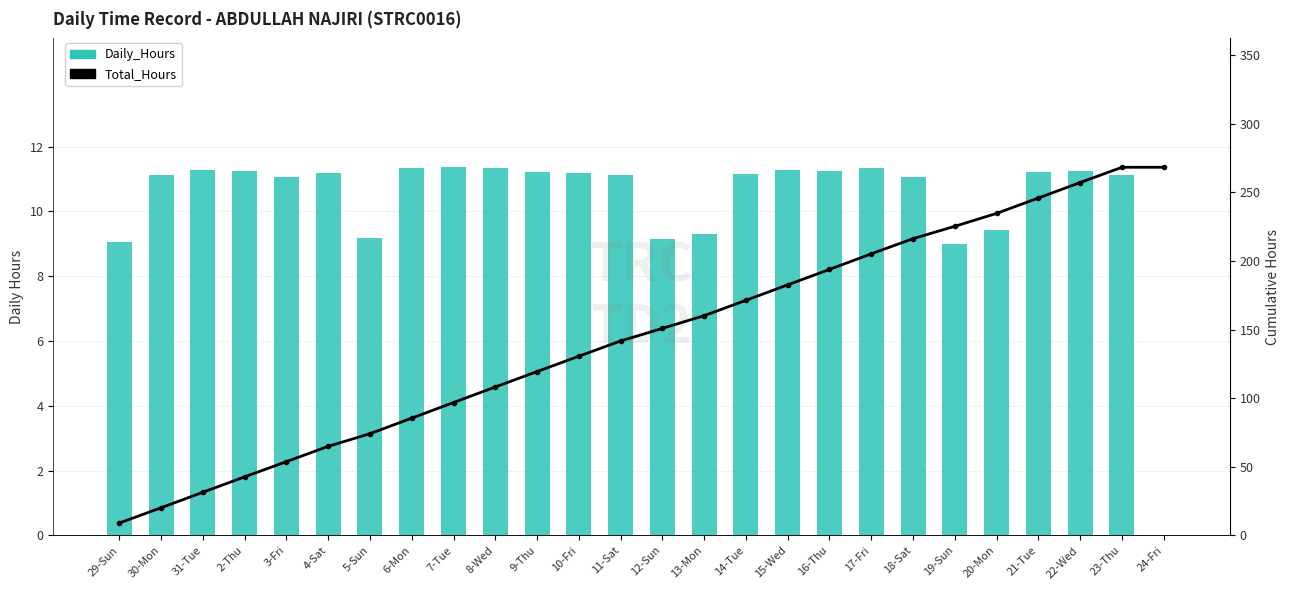

What is the difference between the highest and lowest values at 18-Sat?

205.2